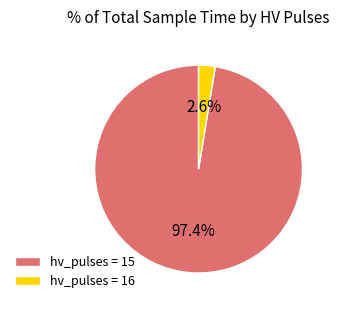

Between hv_pulses = 16 and hv_pulses = 15, which is larger?

hv_pulses = 15